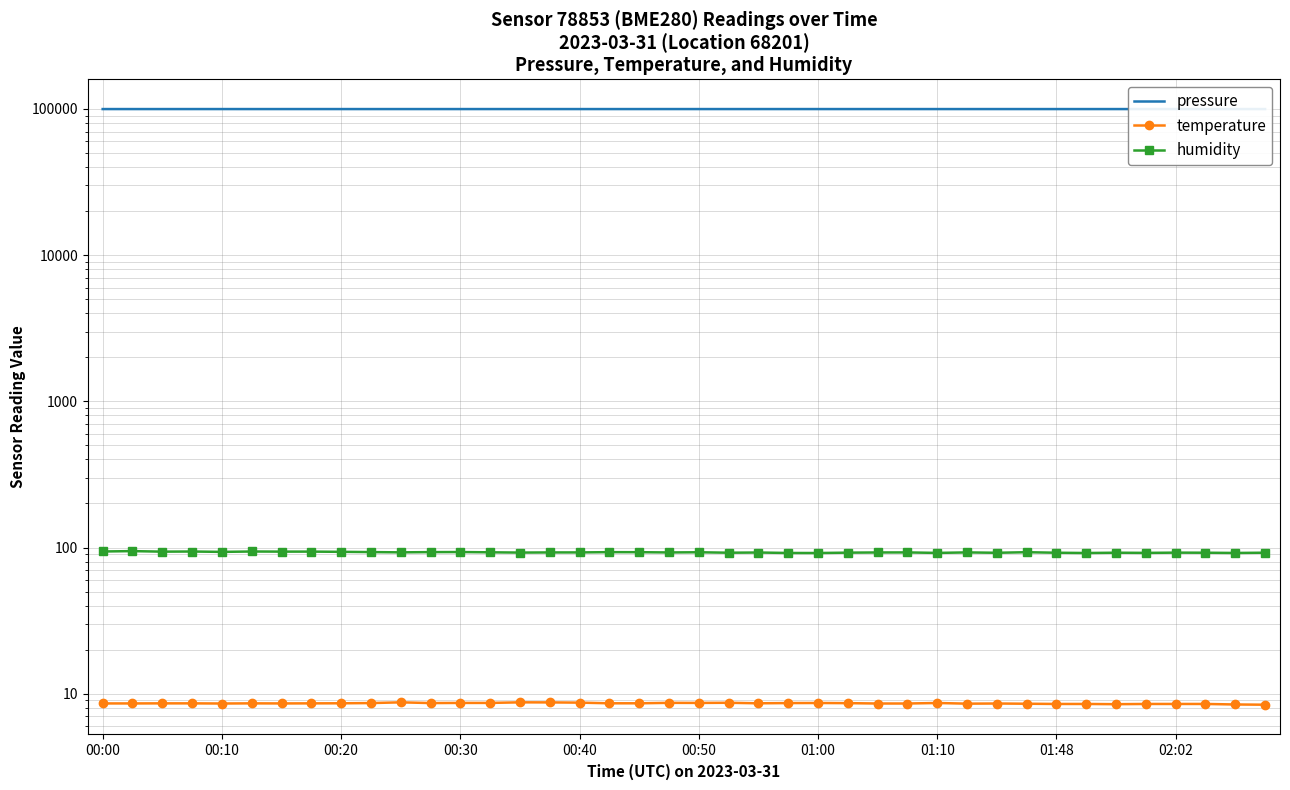

True or false: temperature and humidity cross at least once.

False